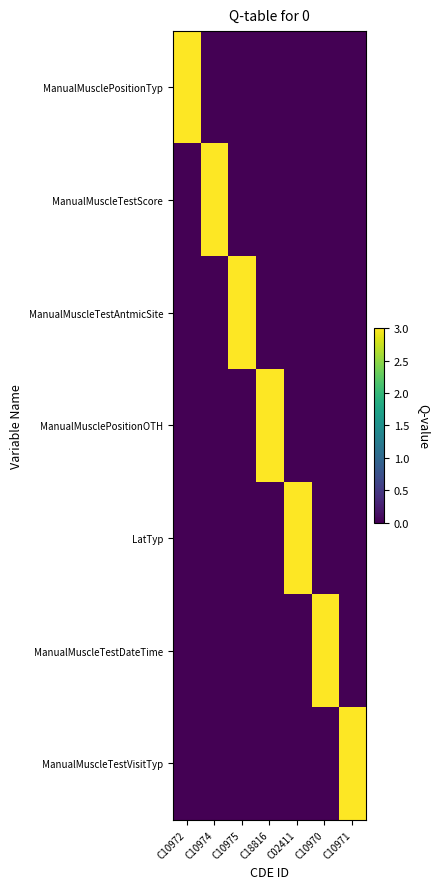

What is the greatest value displayed?

3